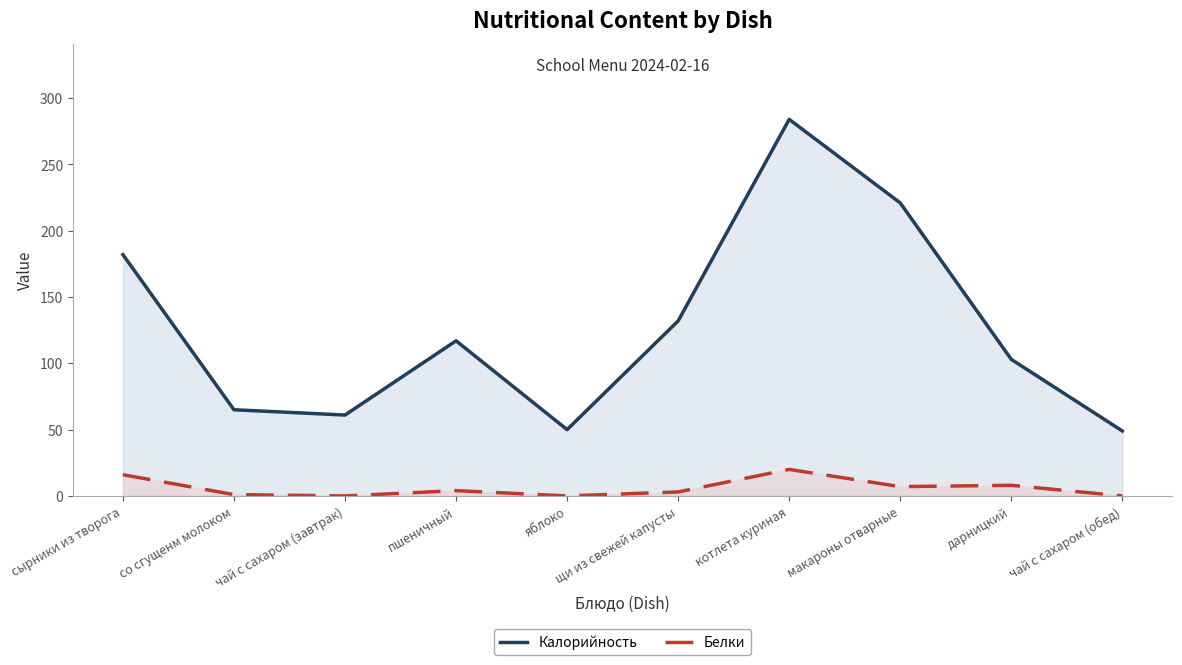

What are all the series names shown in the legend?

Калорийность, Белки